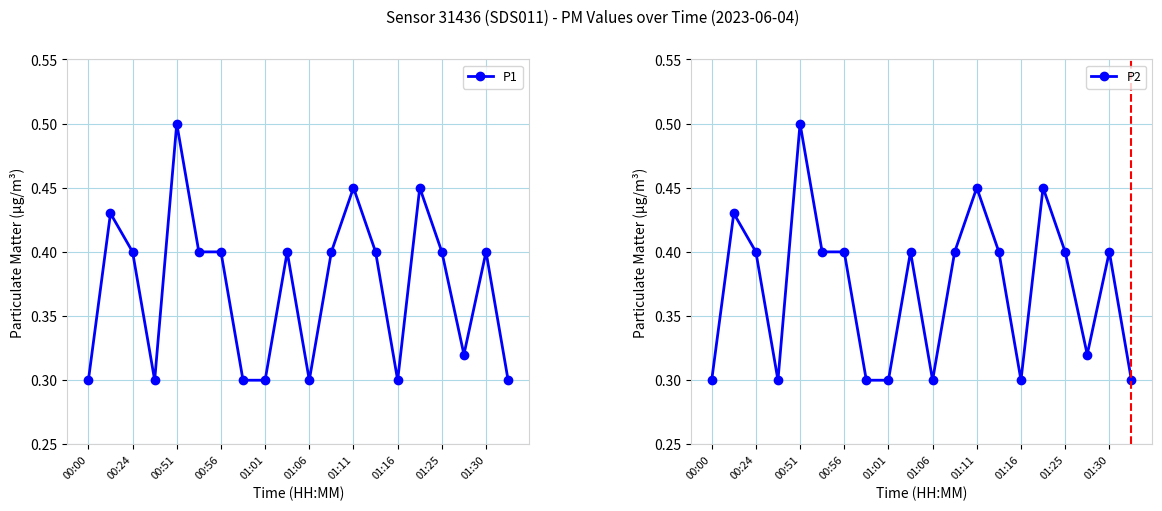

What is the sum of all P1 values?

7.5